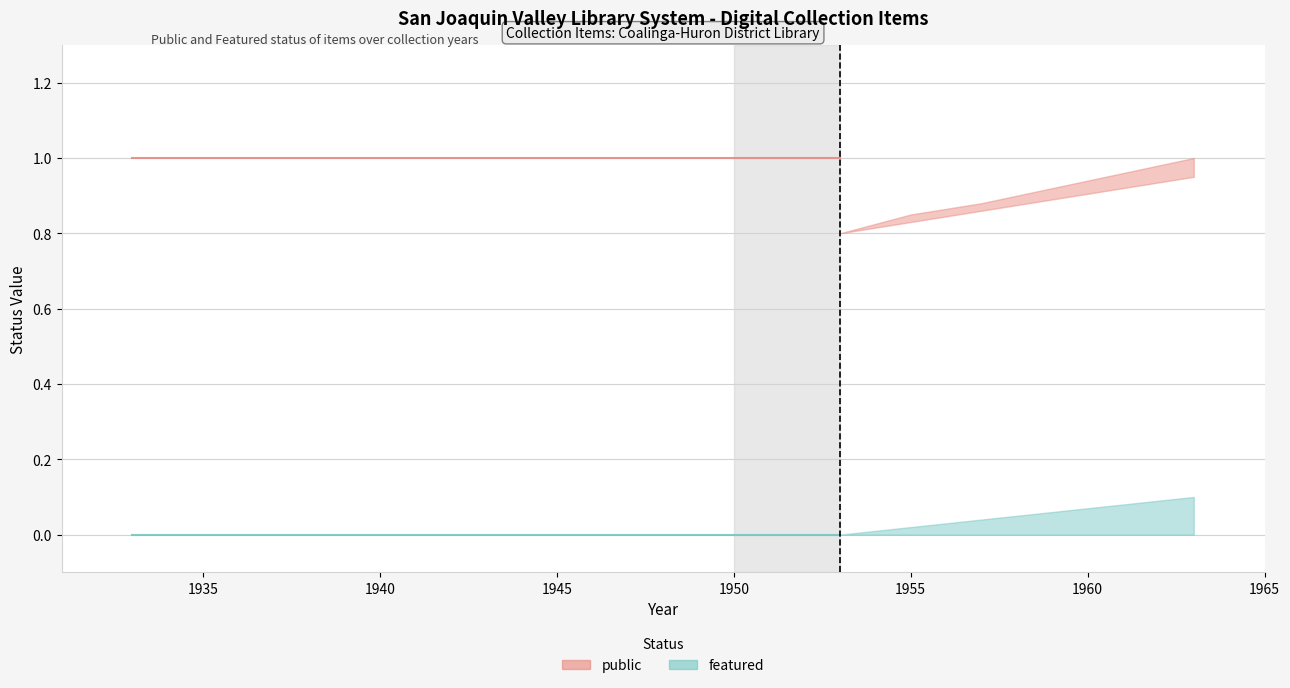

Which series has the largest total across all categories?

public